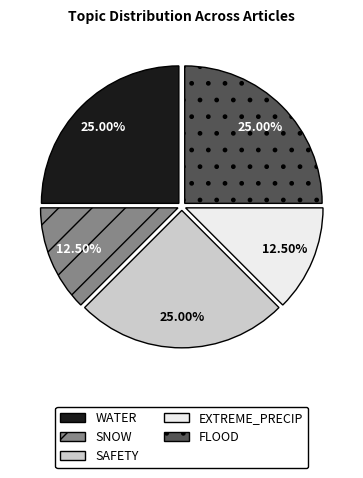

Does FLOOD represent more than half of the total?

No